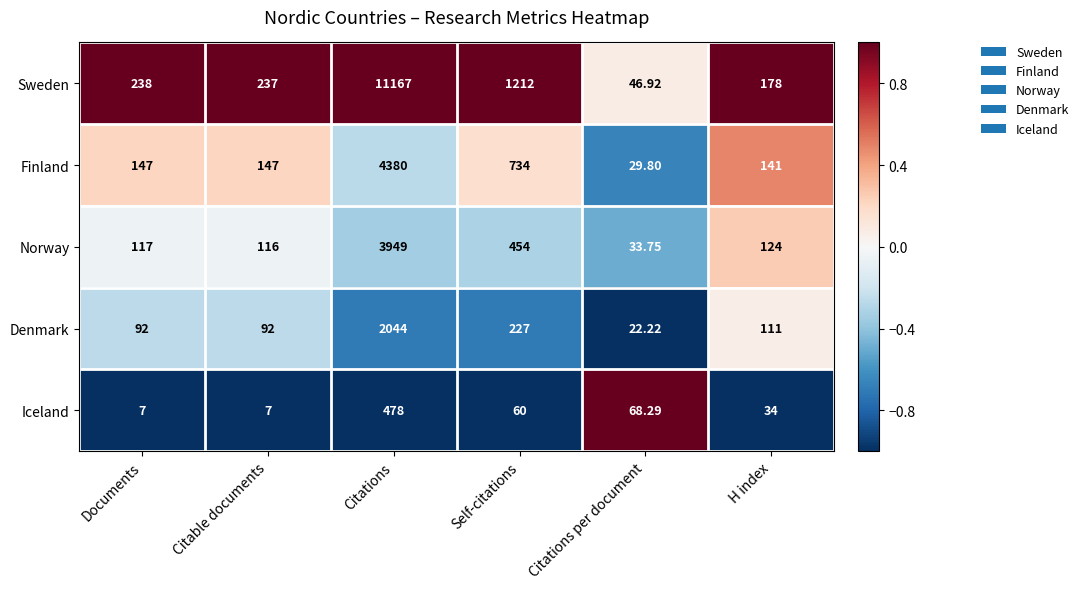

Is the value of Denmark at H index greater than the value of Iceland at H index?

Yes